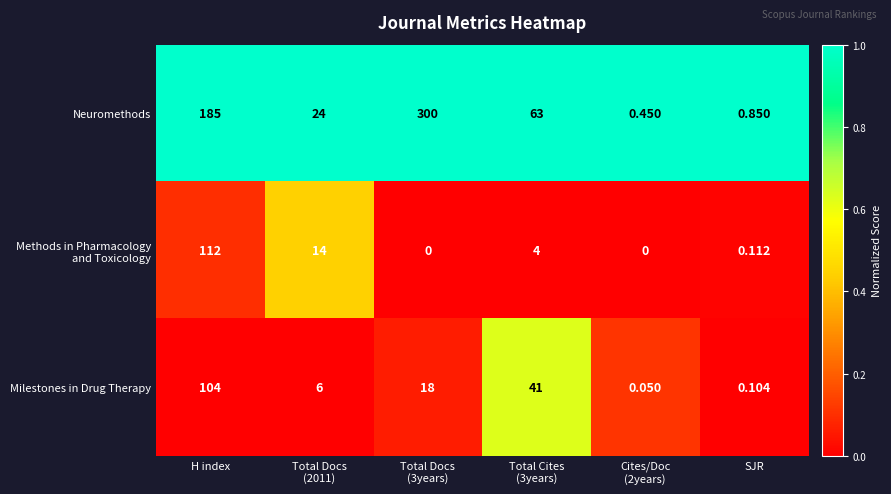

Which series has the widest spread of values?

Neuromethods